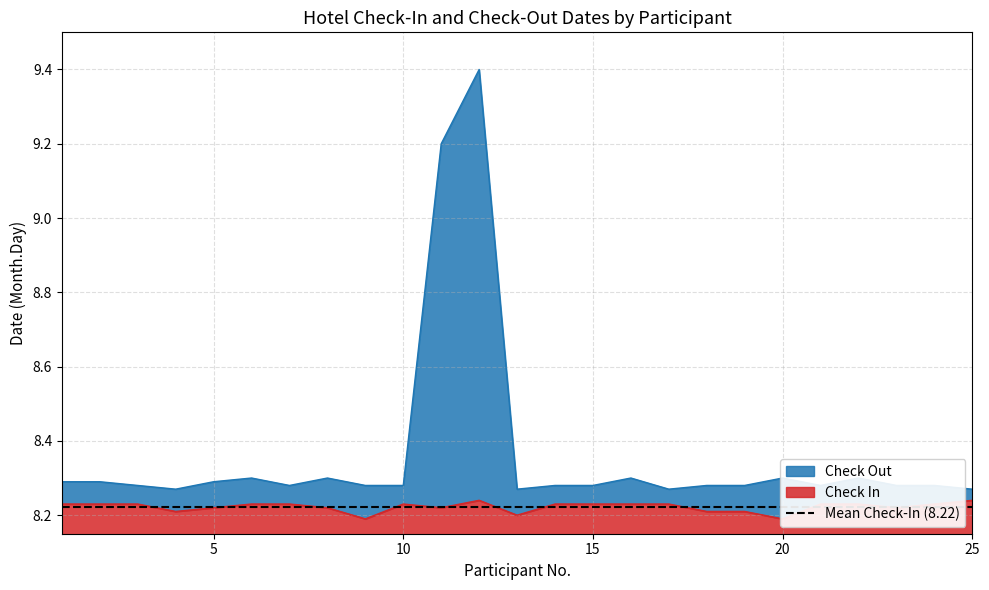

How many data points does each series have?

25